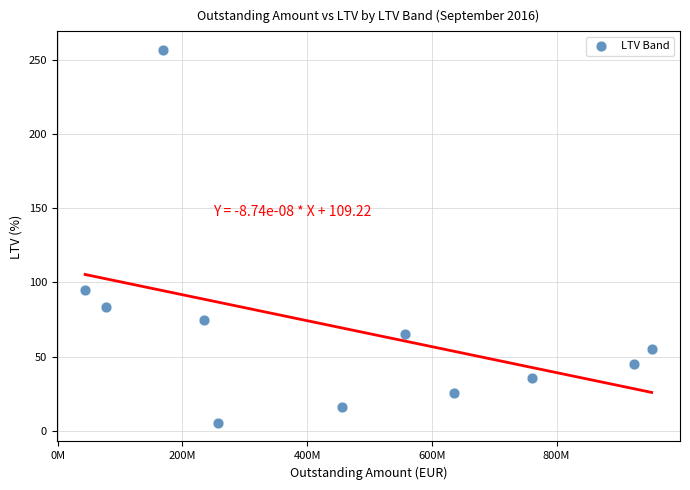

What is the average Y value?

69.0